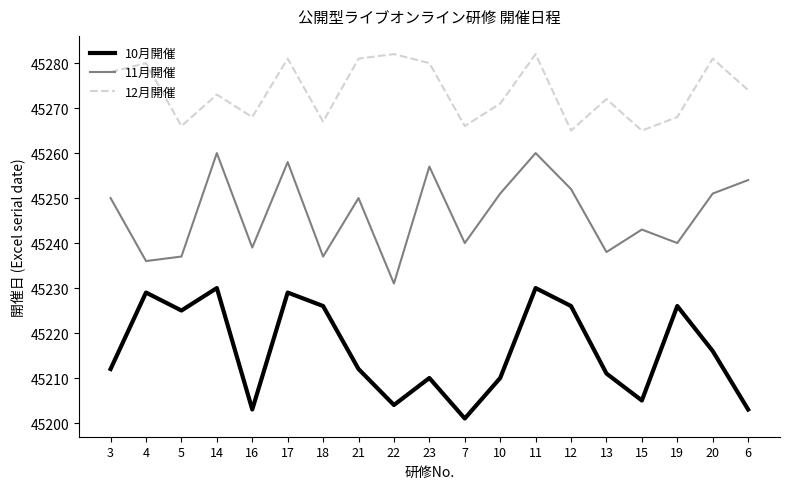

At which category is the sum across all series the highest?

11